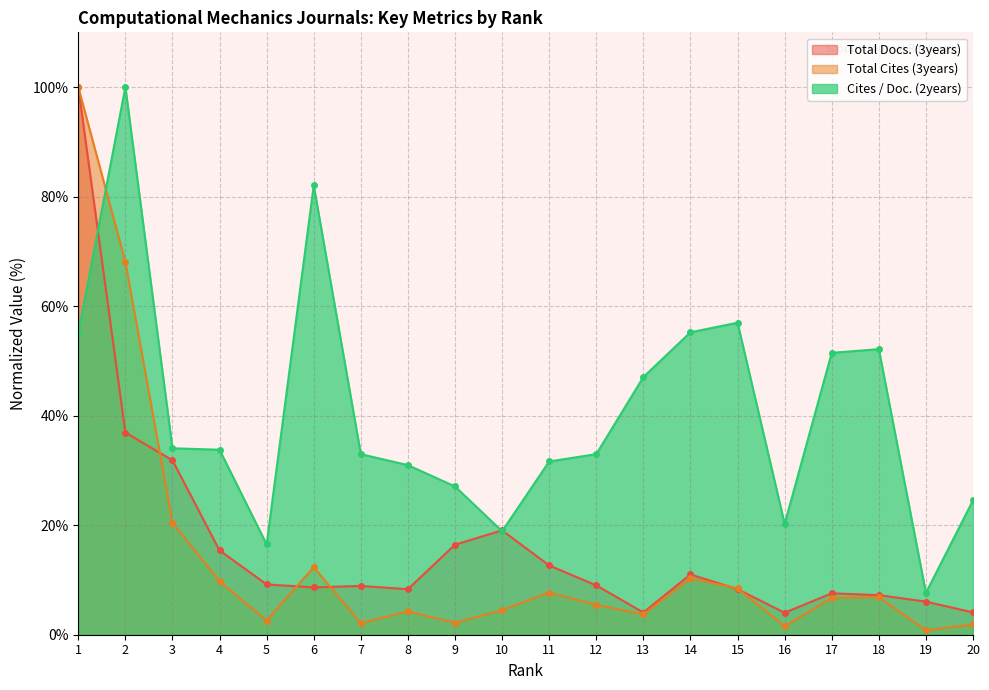

Reading right to left, what are all the values shown in this chart?

Total Docs. (3years): 20=4.1	19=6.0	18=7.2	17=7.6	16=4.0	15=8.3	14=11.0	13=4.1	12=9.0	11=12.6	10=19.1	9=16.4	8=8.3	7=8.9	6=8.6	5=9.2	4=15.4	3=31.9	2=36.9	1=100.0
Total Cites (3years): 20=1.9	19=0.8	18=6.9	17=6.7	16=1.5	15=8.5	14=10.3	13=3.7	12=5.5	11=7.7	10=4.5	9=2.2	8=4.3	7=2.1	6=12.3	5=2.6	4=9.8	3=20.4	2=68.1	1=100.0
Cites / Doc. (2years): 20=24.5	19=7.6	18=52.1	17=51.5	16=20.2	15=57.0	14=55.2	13=47.1	12=33.0	11=31.6	10=18.9	9=27.1	8=31.0	7=33.0	6=82.0	5=16.5	4=33.8	3=34.0	2=100.0	1=55.1